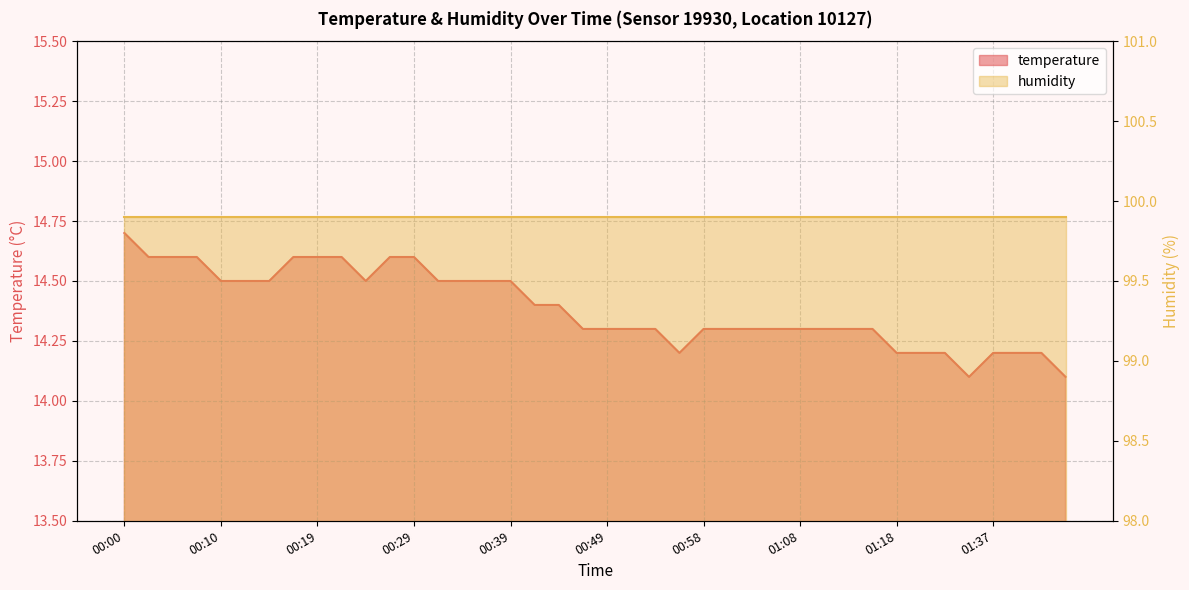

What is the ratio of the value at 00:02 to the value at 00:41?

1.0